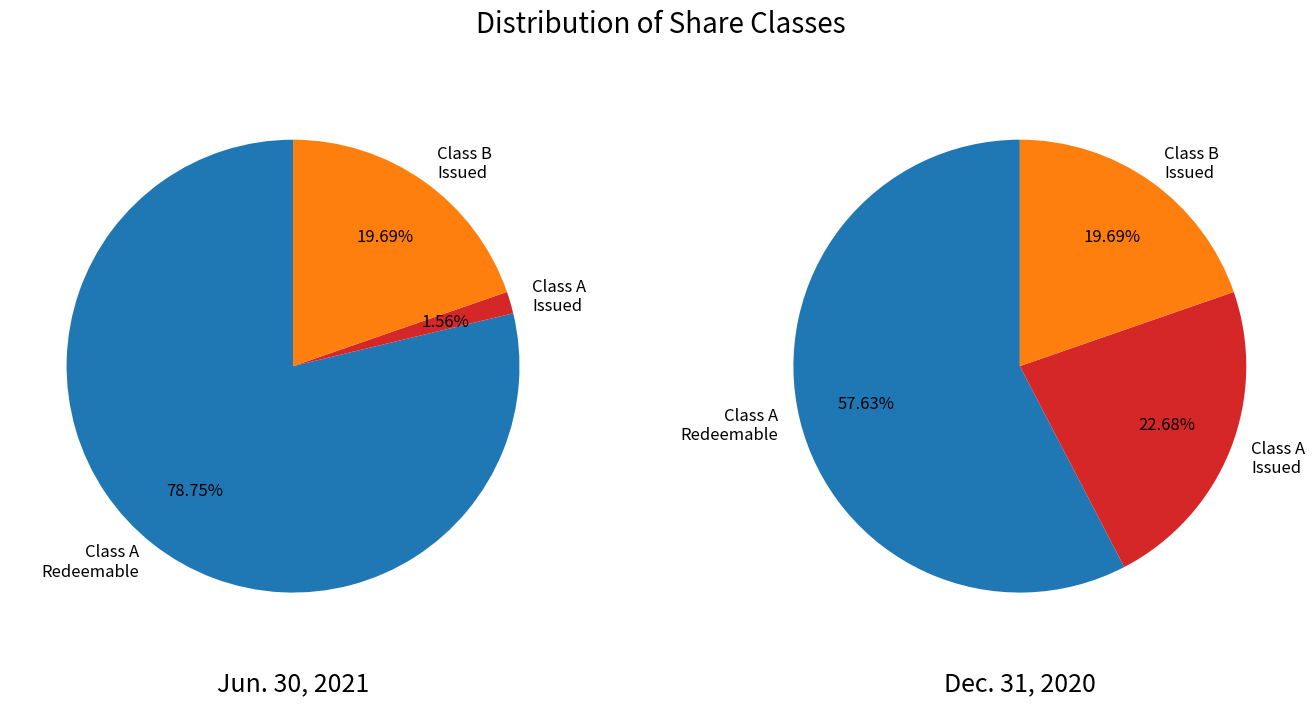

Rank the categories by value from lowest to highest.

Class A Common Stock issued/outstanding, Class B Common Stock issued/outstanding, Class A Common Stock subject to possible redemption